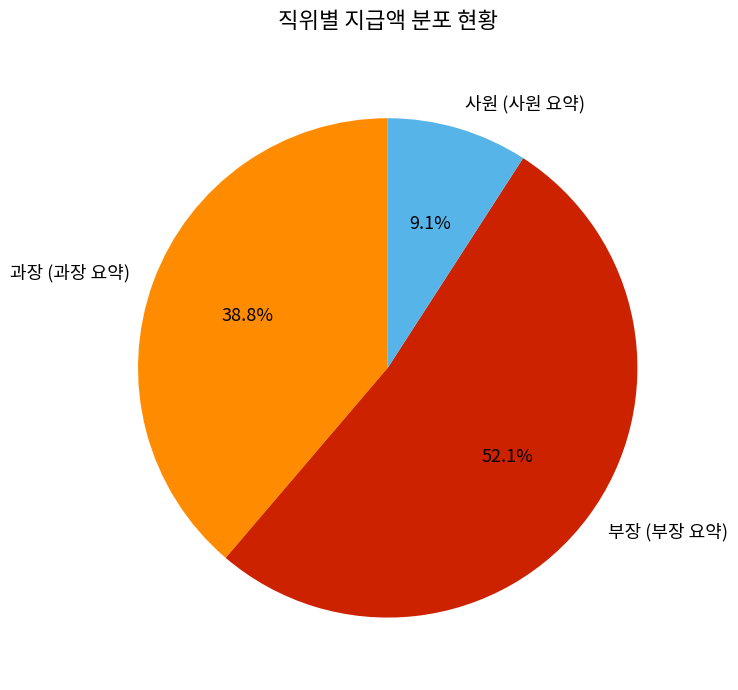

Approximately how many times larger is the value at 부장 (부장 요약) compared to 과장 (과장 요약)?

1.3